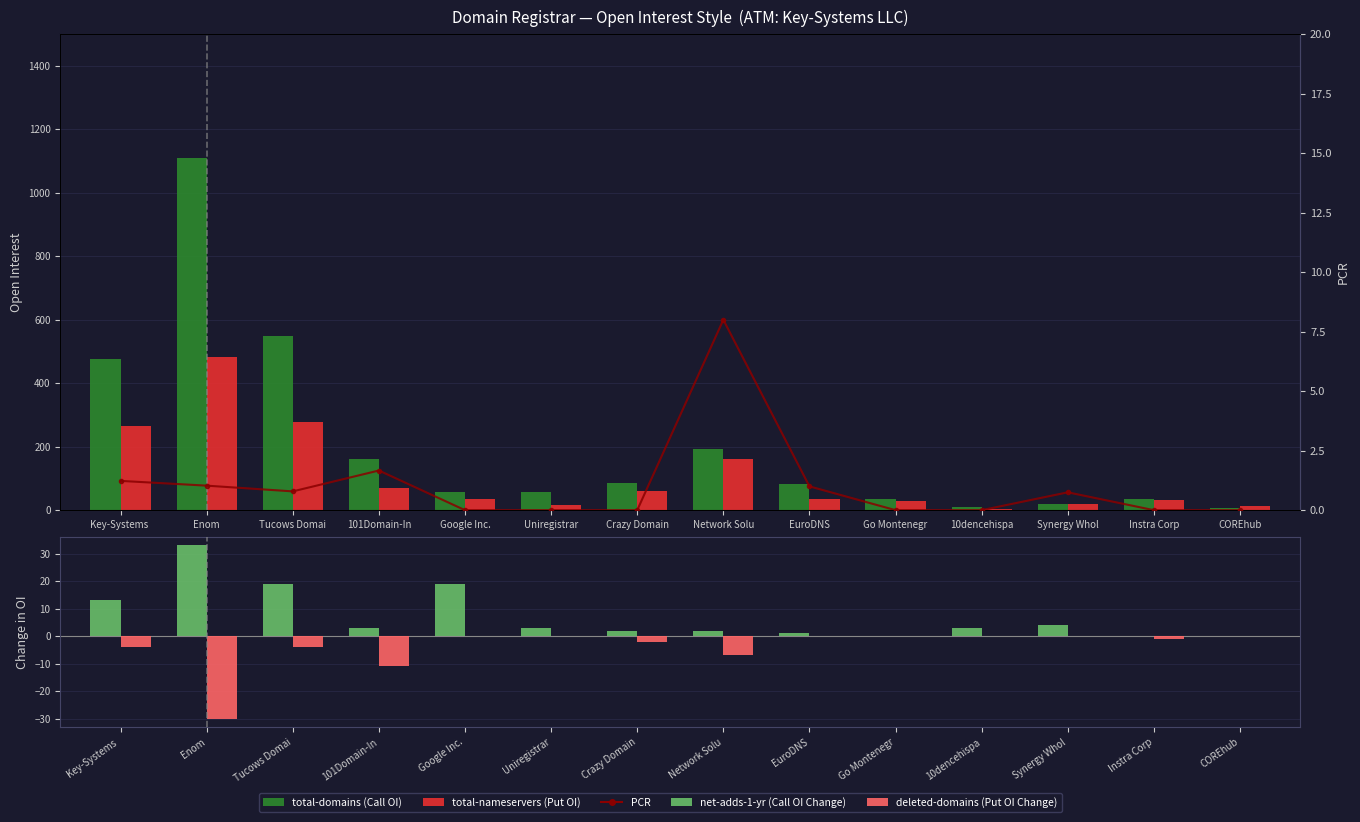

What is the spread (max minus min) of values at COREhub?

13.0